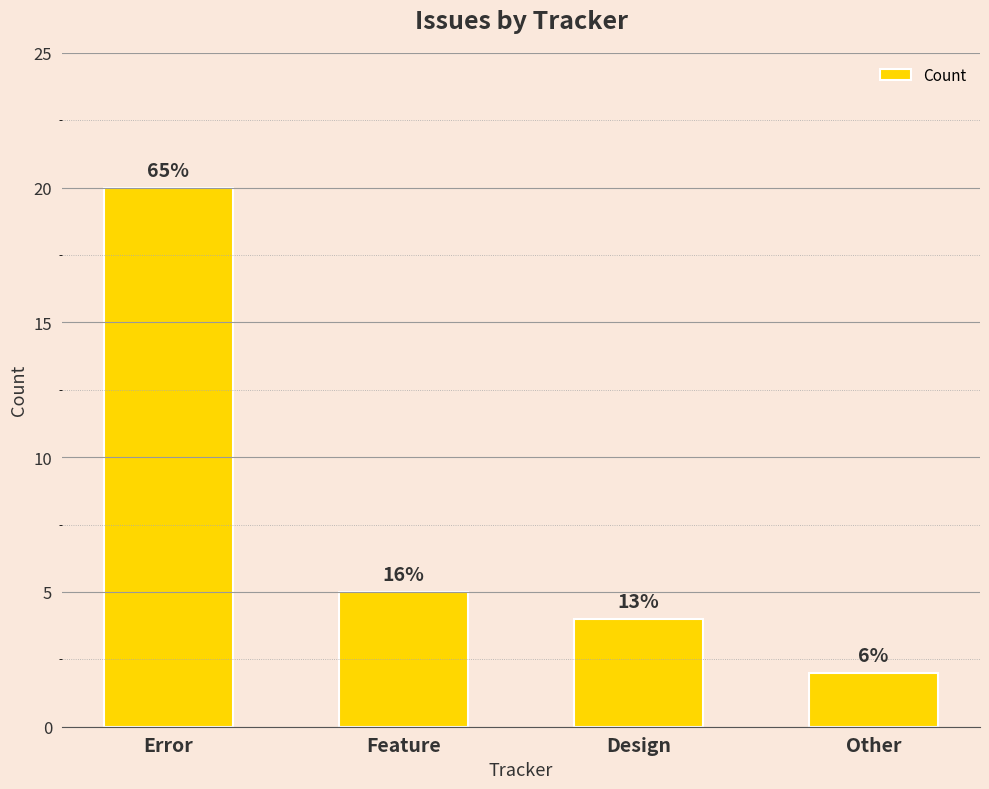

How many bars are there in total?

4